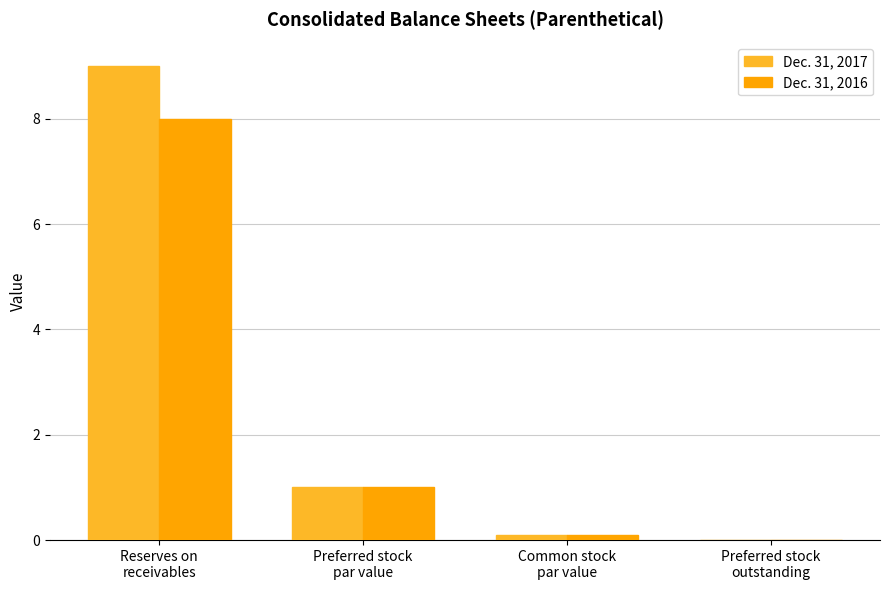

Reading left to right, what are all the values shown in this chart?

Dec. 31, 2017: Reserves on
receivables=9.0	Preferred stock
par value=1.0	Common stock
par value=0.1	Preferred stock
outstanding=0.0
Dec. 31, 2016: Reserves on
receivables=8.0	Preferred stock
par value=1.0	Common stock
par value=0.1	Preferred stock
outstanding=0.0